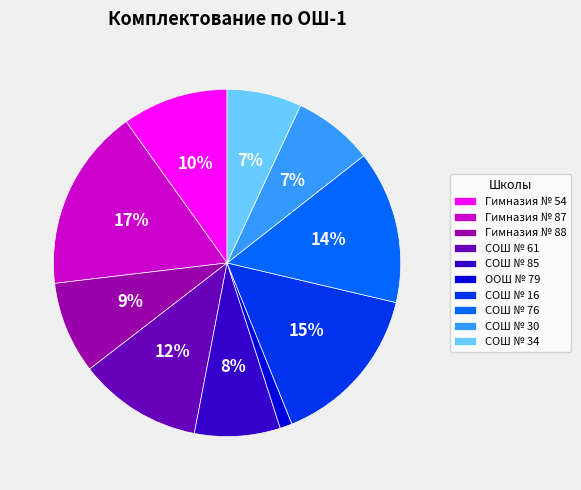

To the nearest percent, what is the average slice percentage?

10%